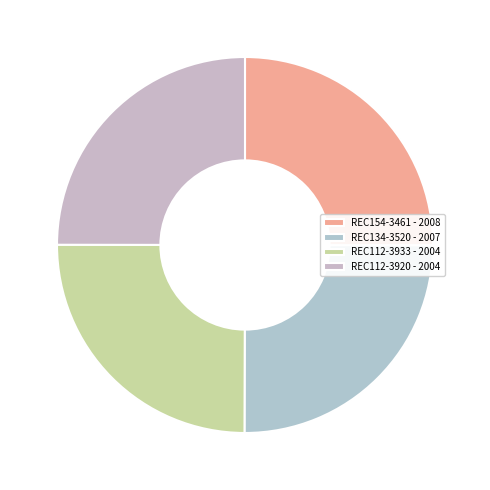

Approximately how many times larger is the value at REC134-3520 compared to REC154-3461?

1.0